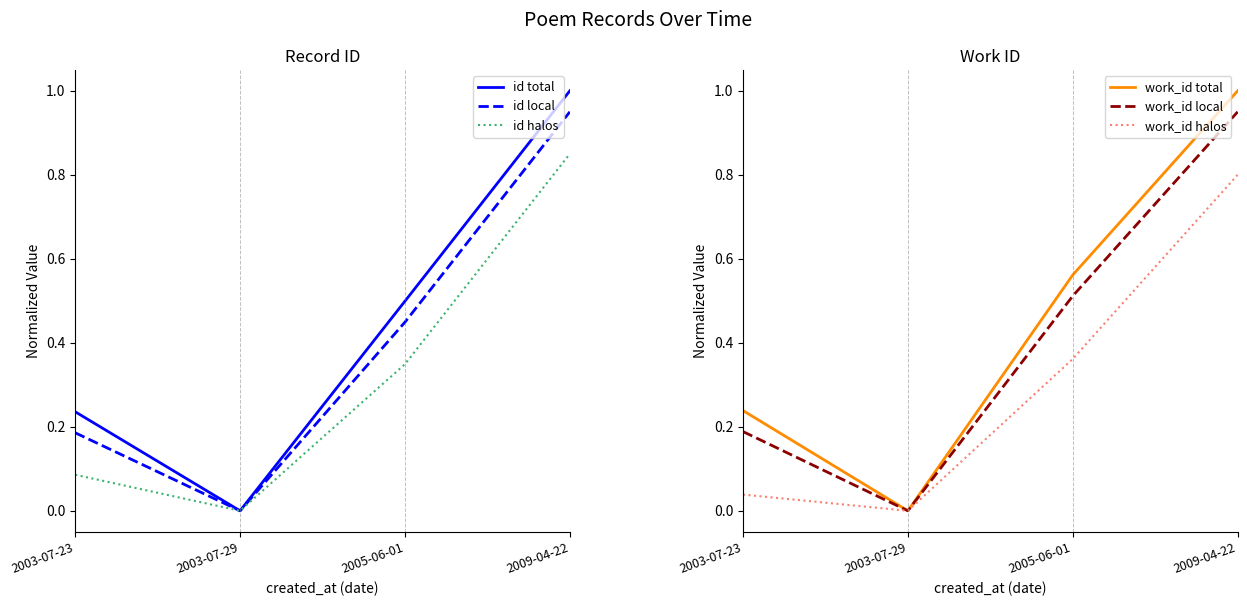

List the series in order of their peak value, lowest first.

work_id halos, id halos, id local, work_id local, id total, work_id total